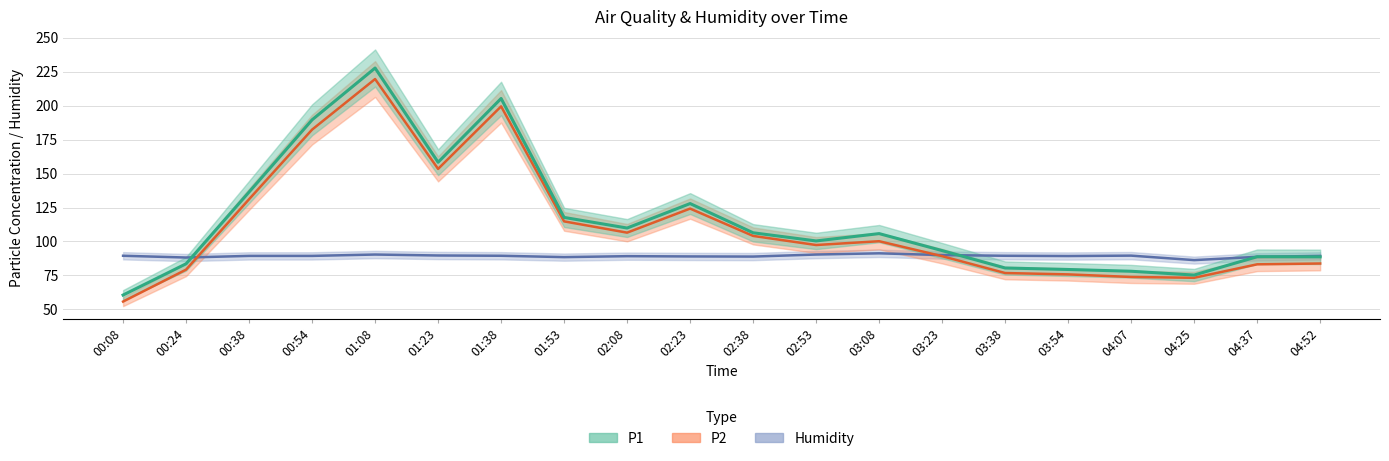

What is the value of the Humidity point at the 13th from the left?

91.3